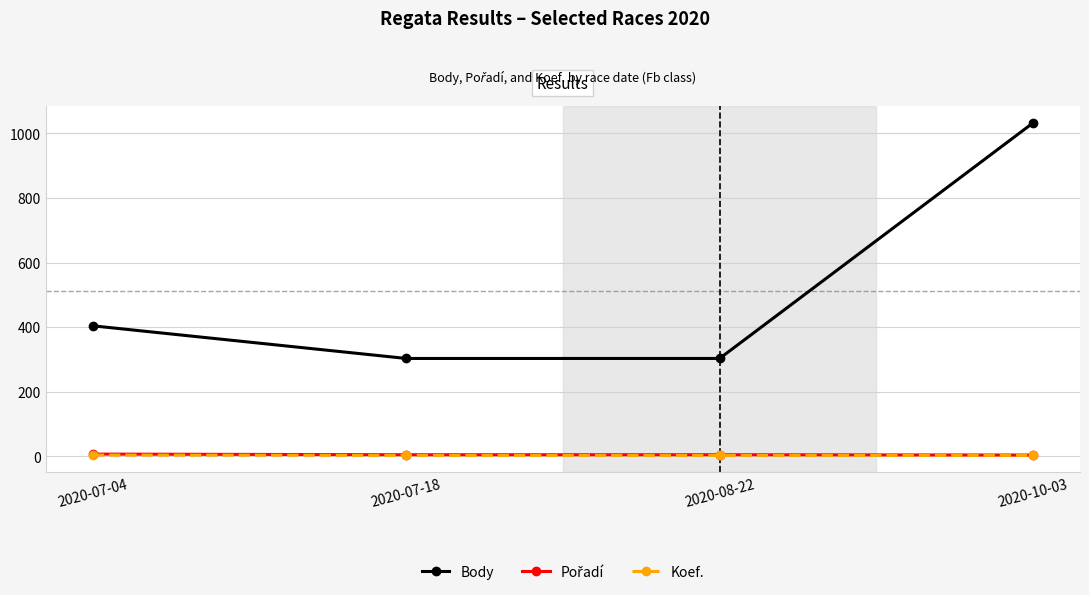

At which label is Body closest to 667?

2020-07-04